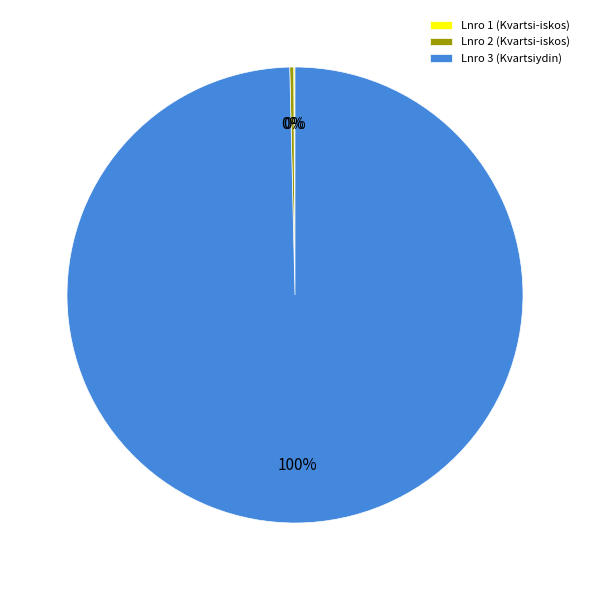

Is there a majority slice in this chart?

Yes